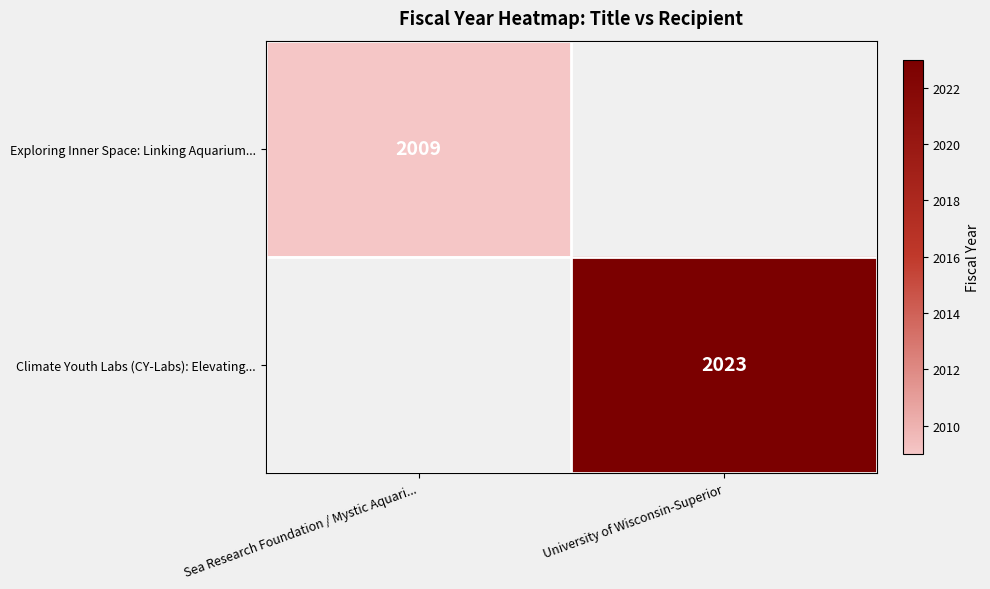

Is the value of Exploring Inner Space: Linking Aquarium... at Sea Research Foundation / Mystic Aquari... greater than the value of Climate Youth Labs (CY-Labs): Elevating... at University of Wisconsin-Superior?

No